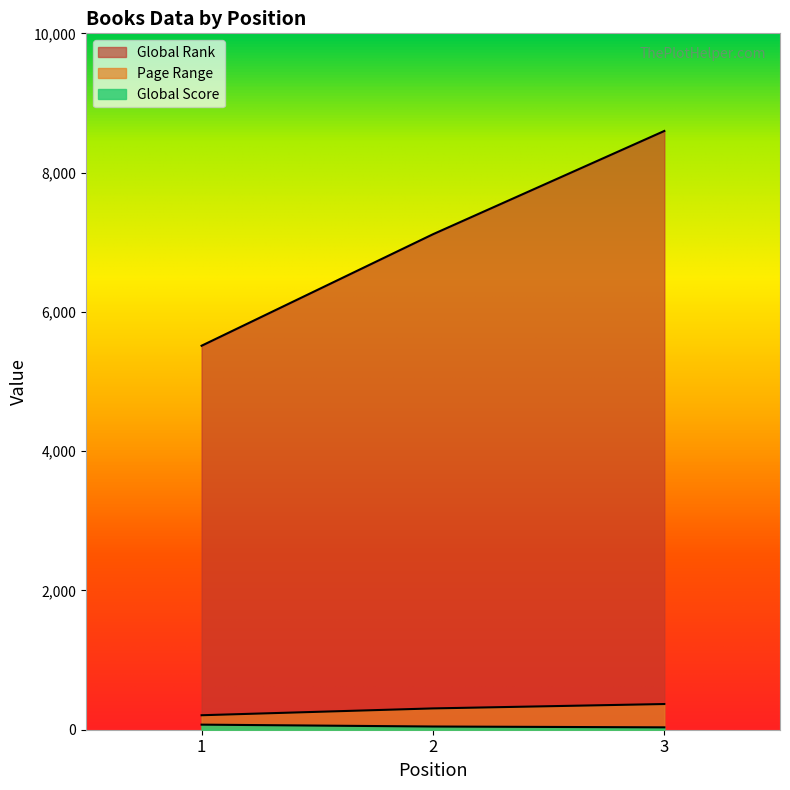

Read the Global Score value at 3.

34